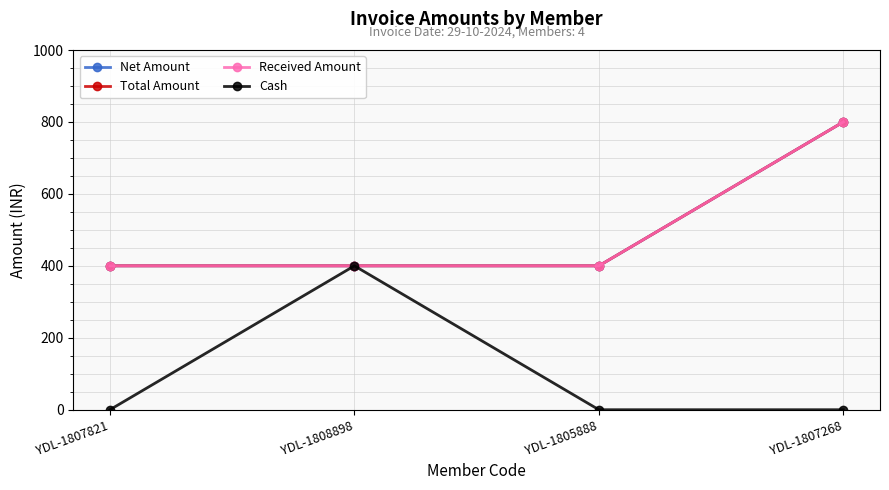

What is the label of the 4th point from the left?

YDL-1807268